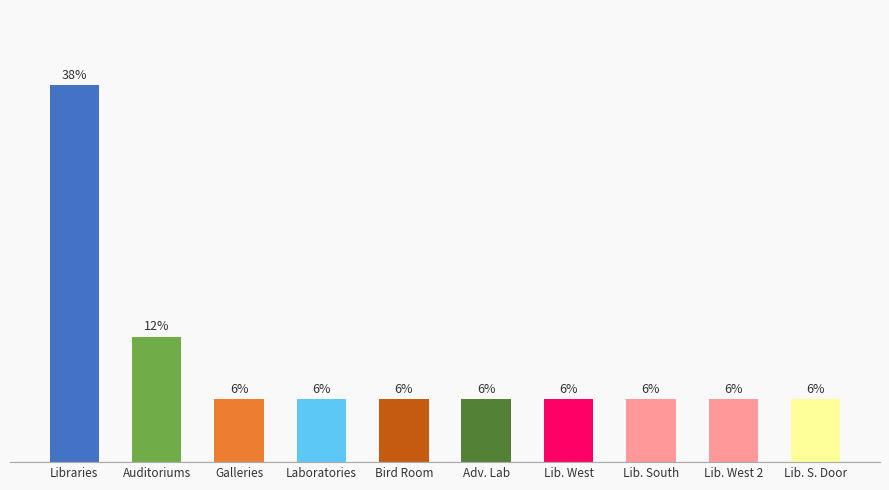

What is the label of the 5th bar from the right?

Adv. Lab